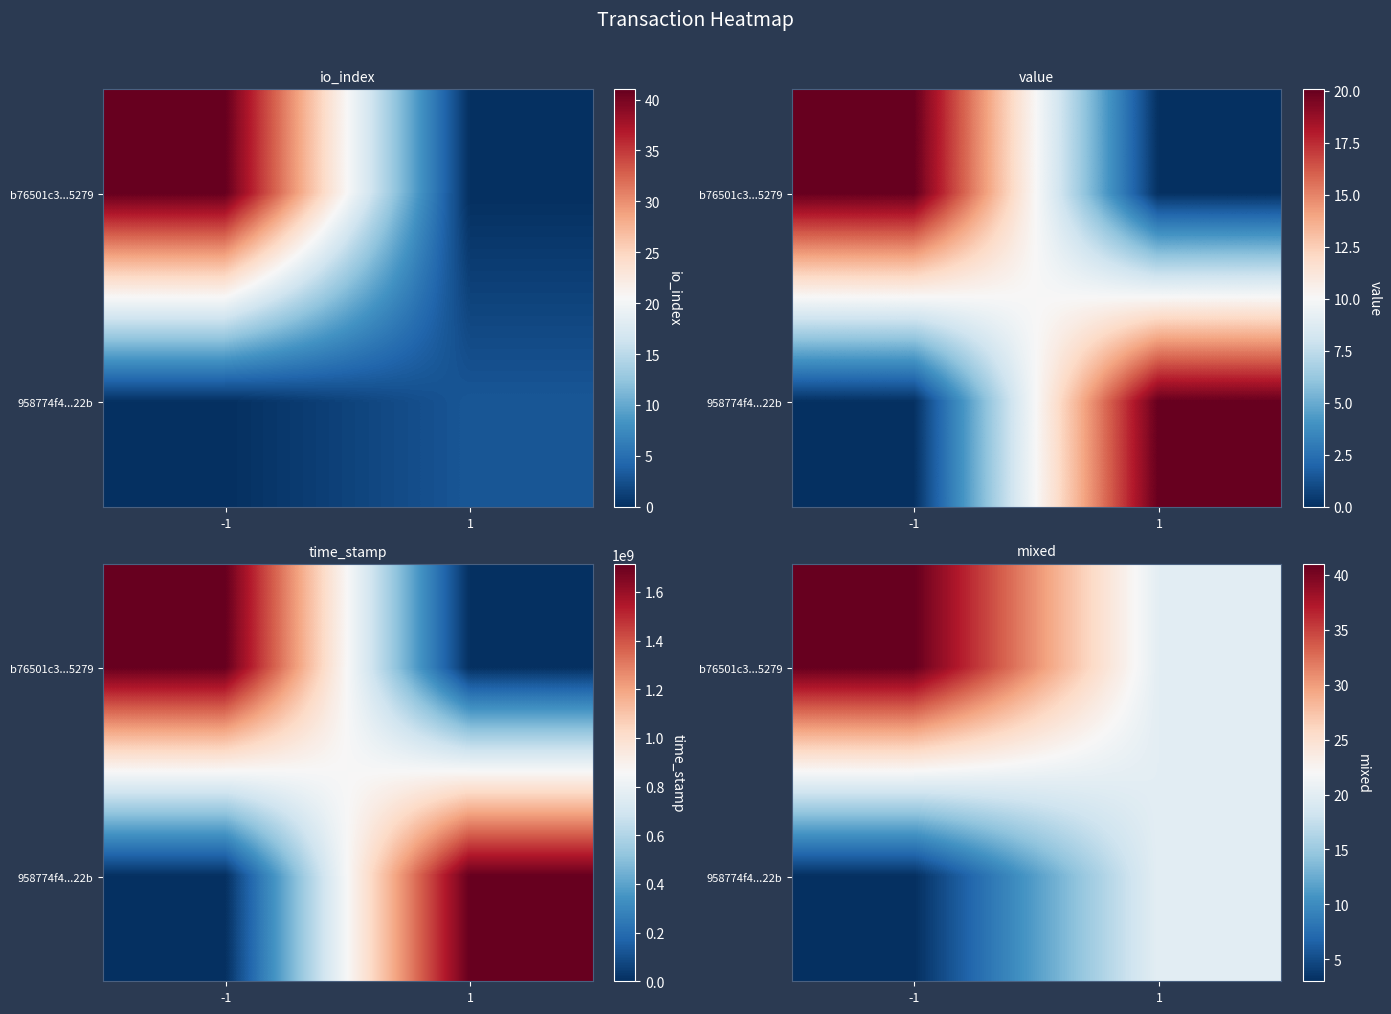

What is the difference between the maximum and minimum values in the b76501c3...5279 series?

20.9